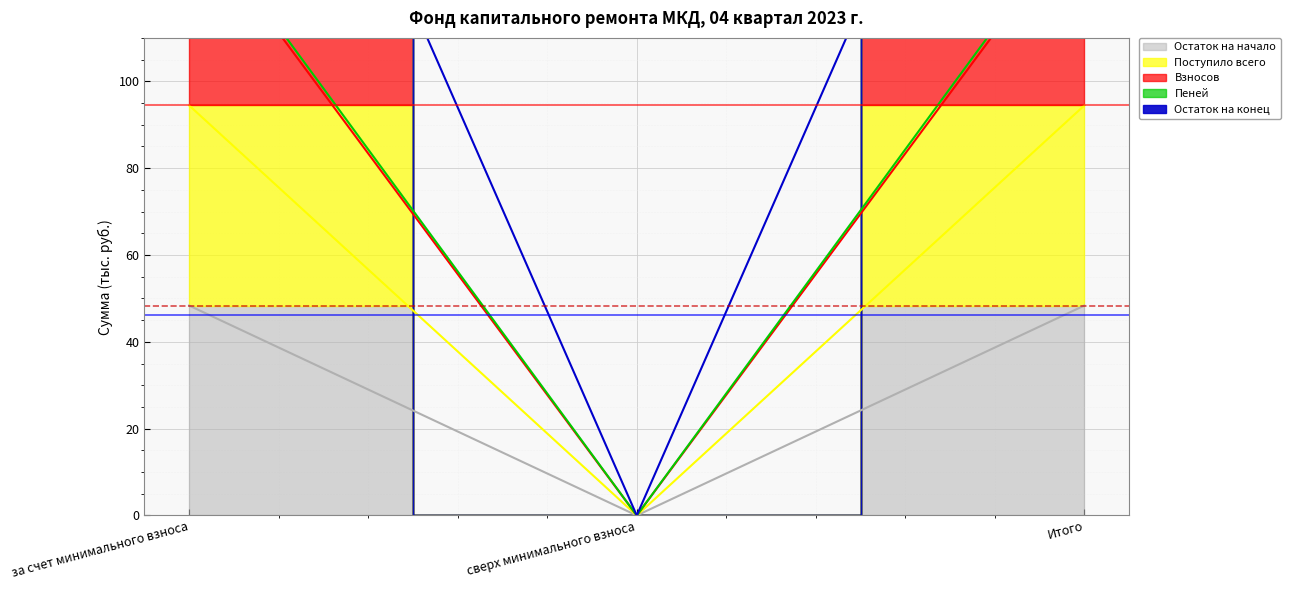

What is the value of the Остаток на конец point at the 3rd from the left?

140.5